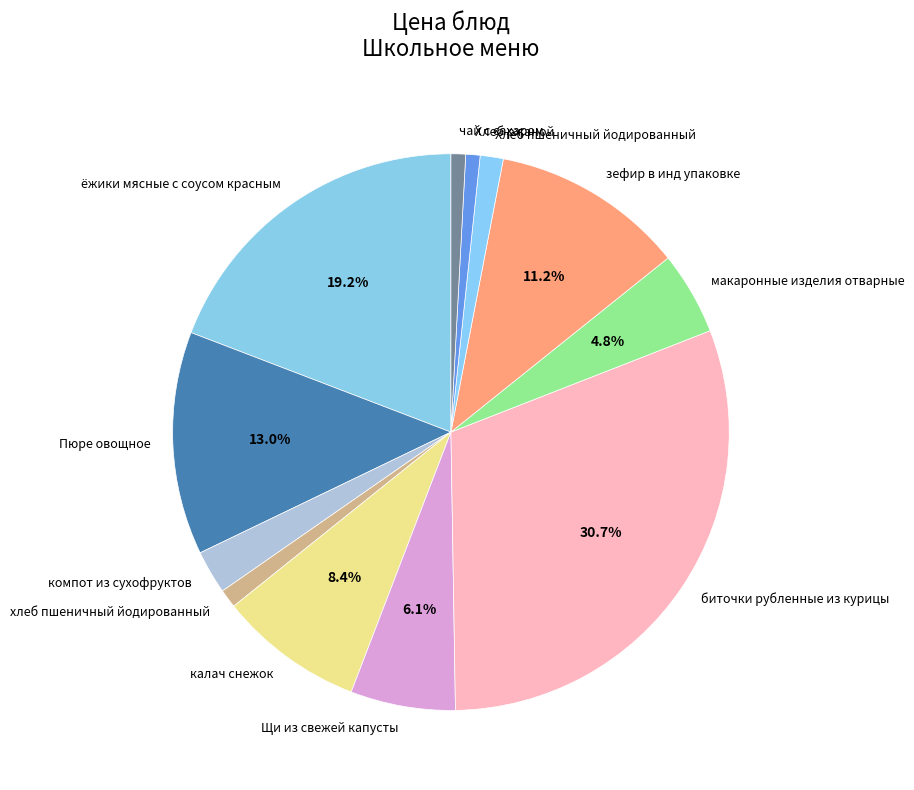

To the nearest percent, what is the average slice percentage?

8%